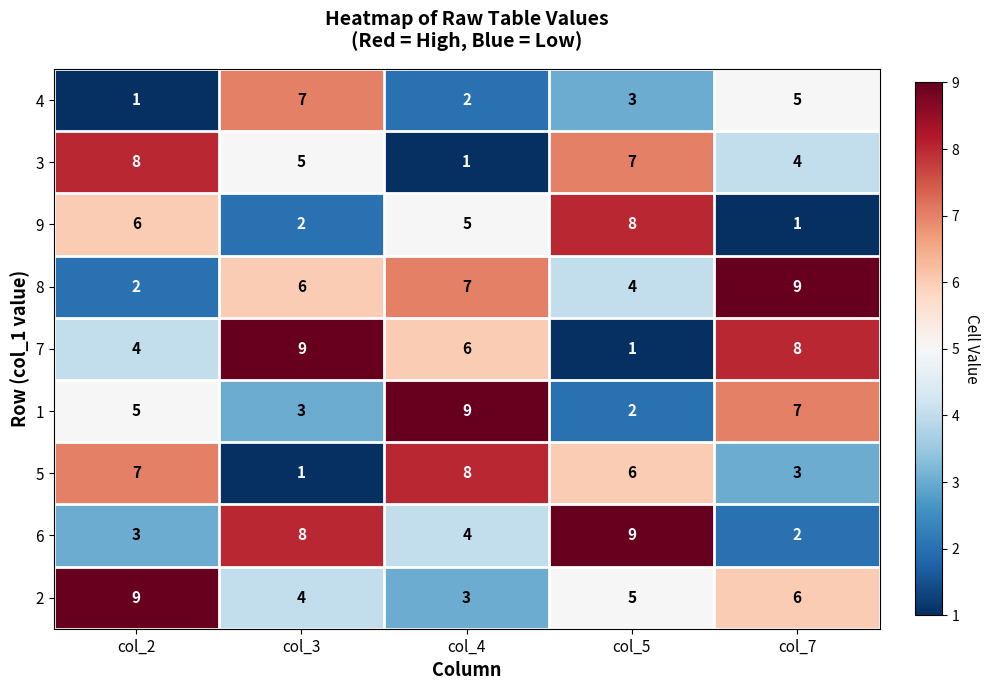

Is it true that 2 equals 9 at col_2?

True